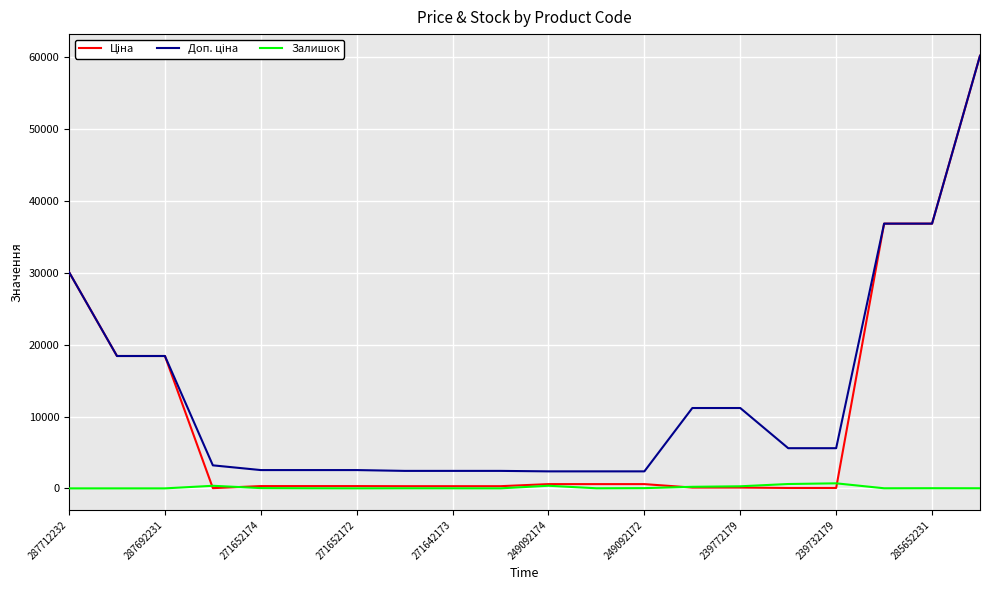

What is the difference between the second highest and second lowest values in the Ціна series?

36785.8